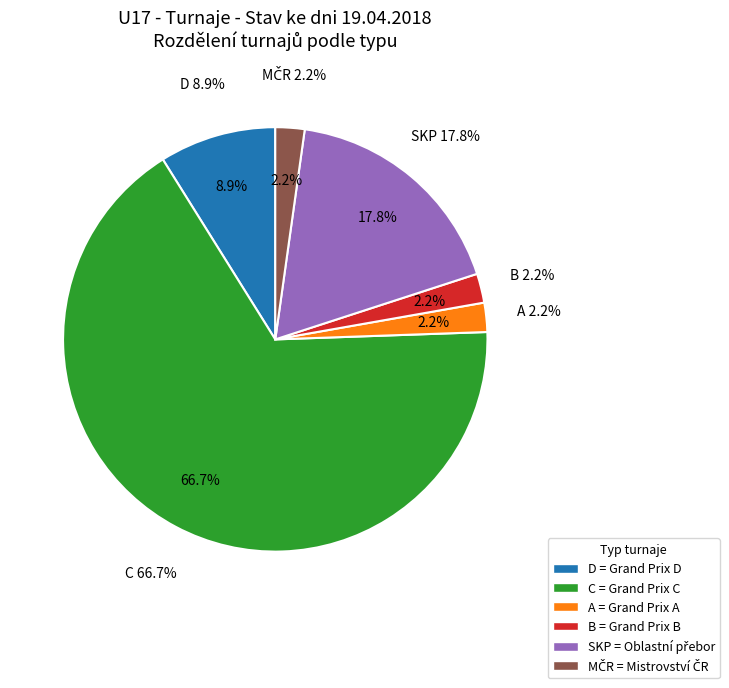

Approximately how many times larger is the value at C compared to A?

30.0